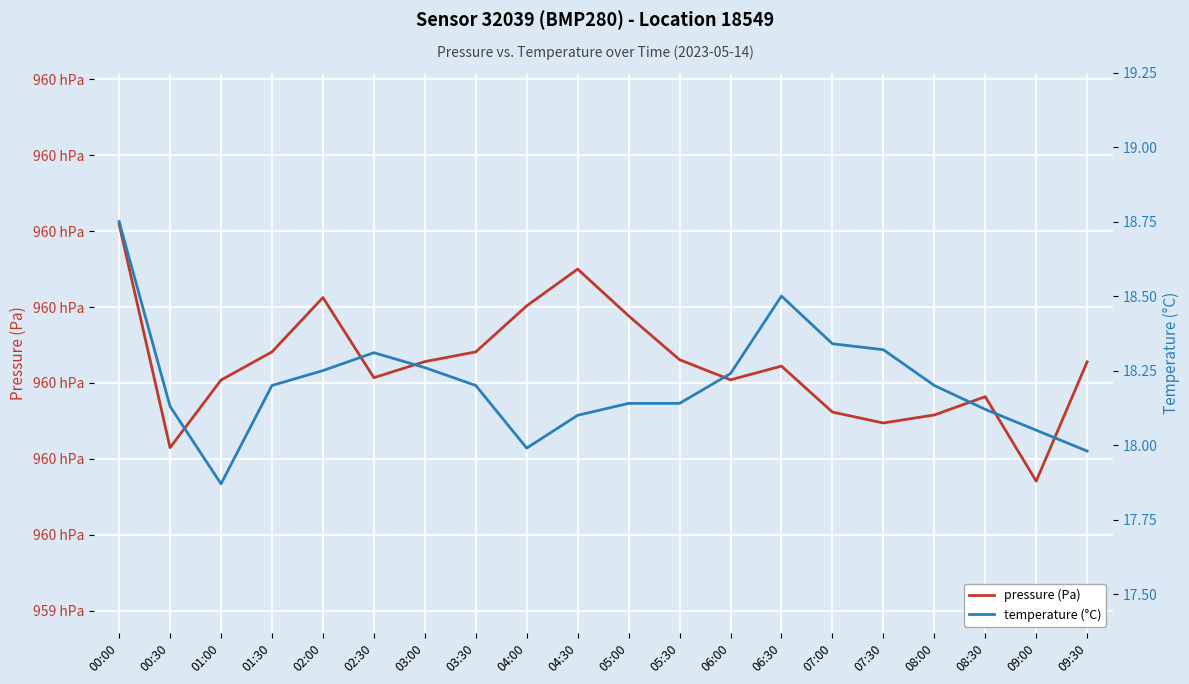

How many data points does each series have?

20